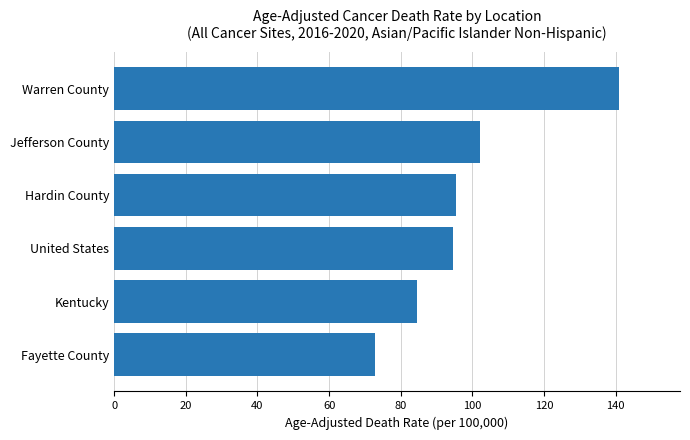

How many bars are there in total?

6